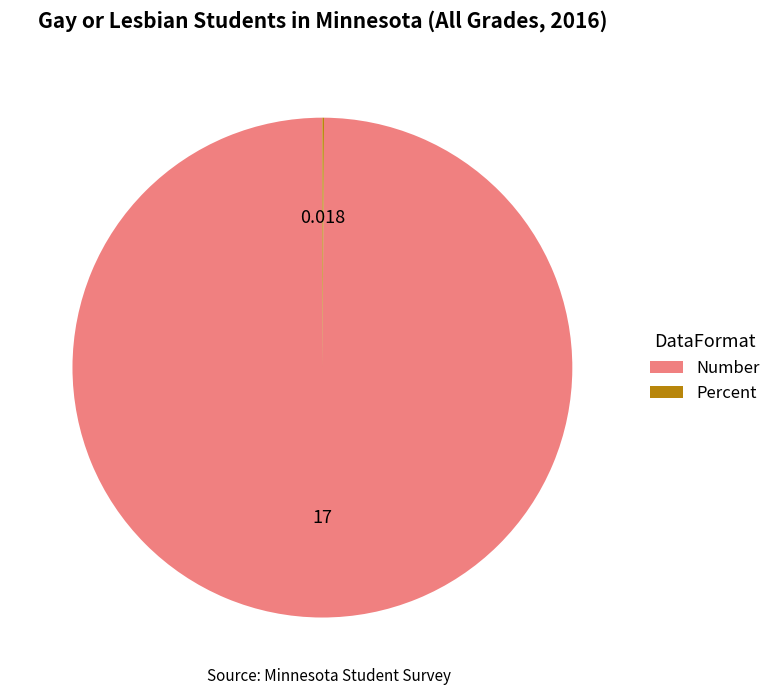

Does Number represent more than half of the total?

Yes